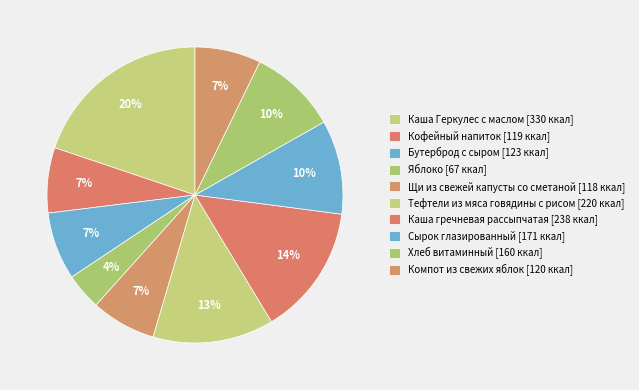

Rank the categories by value from lowest to highest.

Яблоко, Щи из свежей капусты со сметаной, Кофейный напиток, Компот из свежих яблок, Бутерброд с сыром, Хлеб витаминный, Сырок глазированный, Тефтели из мяса говядины с рисом, Каша гречневая рассыпчатая, Каша Геркулес с маслом